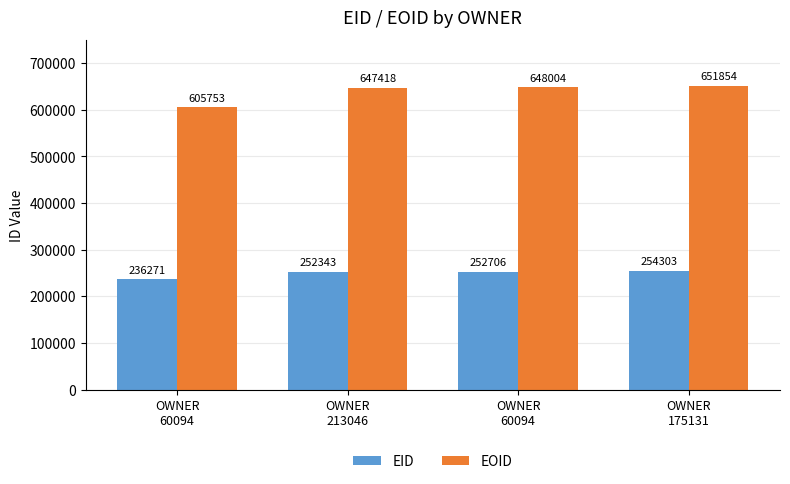

What are all the series names shown in the legend?

EID, EOID